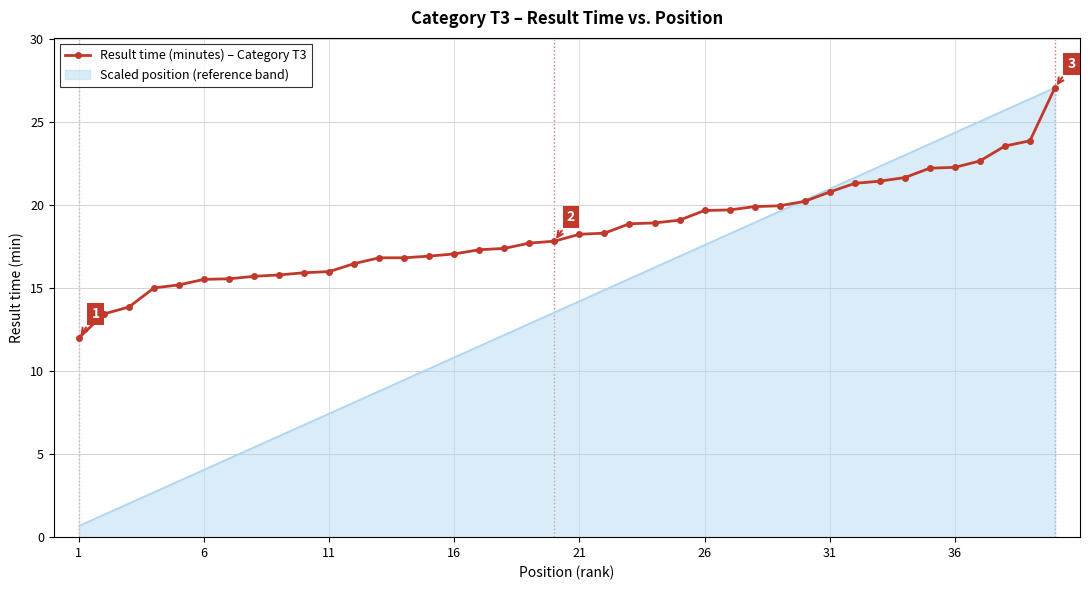

List the series in order of their overall mean, lowest first.

Scaled position (reference band), Result time (minutes) – Category T3